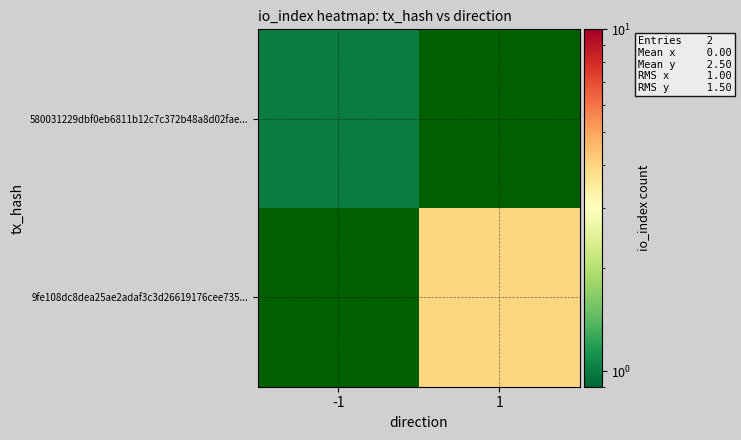

Reading left to right, transcribe all the data shown in this chart.

580031229dbf0eb6811b12c7c372b48a8d02fae...: -1=1	1=0
9fe108dc8dea25ae2adaf3c3d26619176cee735...: -1=0	1=4